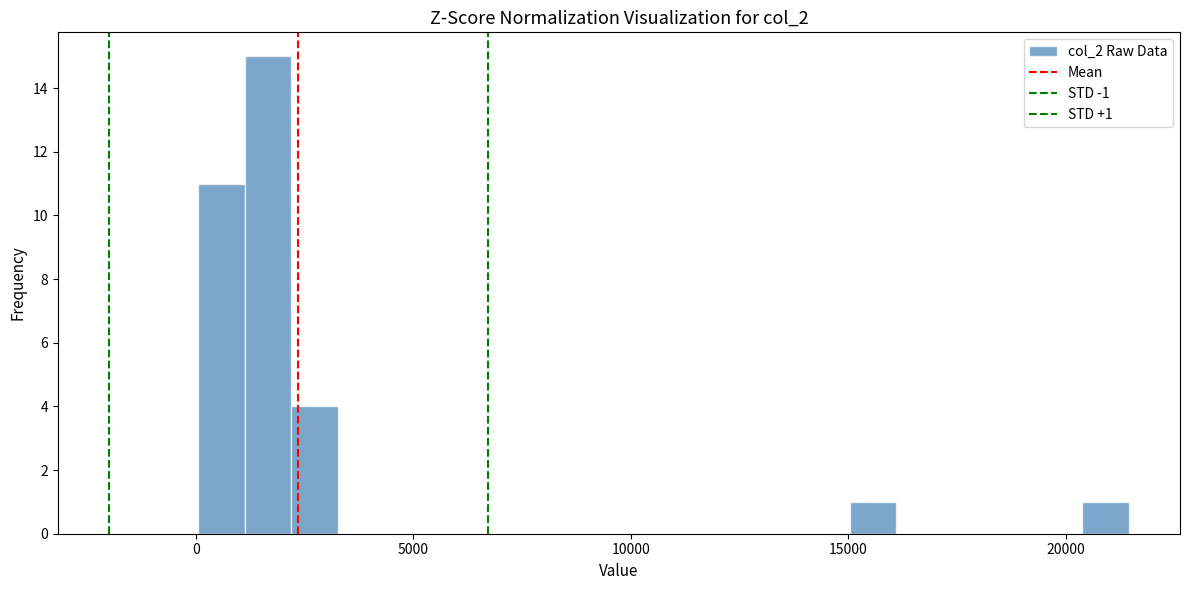

Around what value on the x-axis is the tallest bar? Give the approximate position of its centre, as read against the axis.

1500